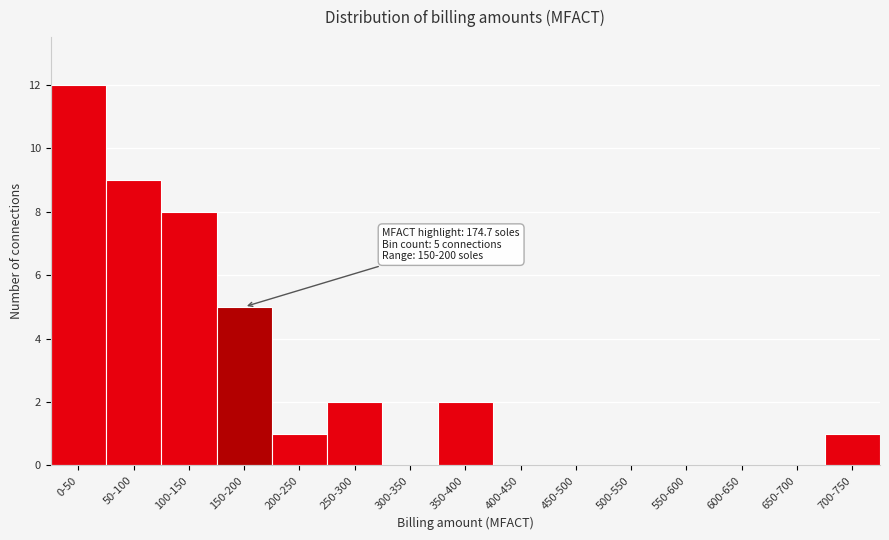

Reading left to right, list all the values displayed in this chart.

0-50=12	50-100=9	100-150=8	150-200=5	200-250=1	250-300=2	300-350=0	350-400=2	400-450=0	450-500=0	500-550=0	550-600=0	600-650=0	650-700=0	700-750=1